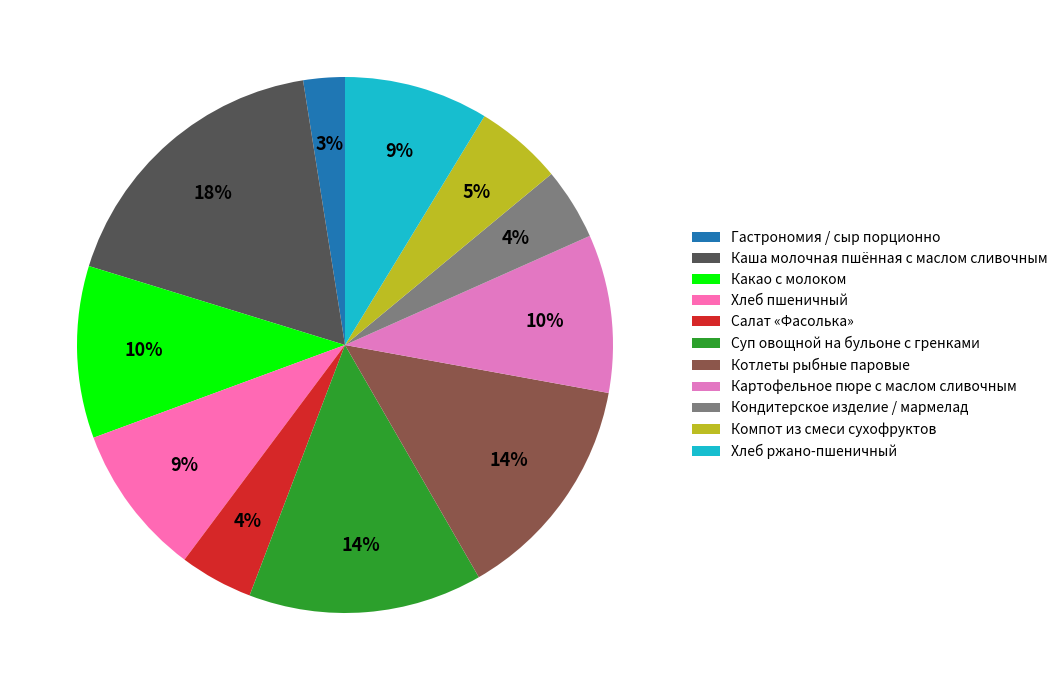

To the nearest percent, what is the combined percentage of Какао с молоком and Кондитерское изделие / мармелад?

15%